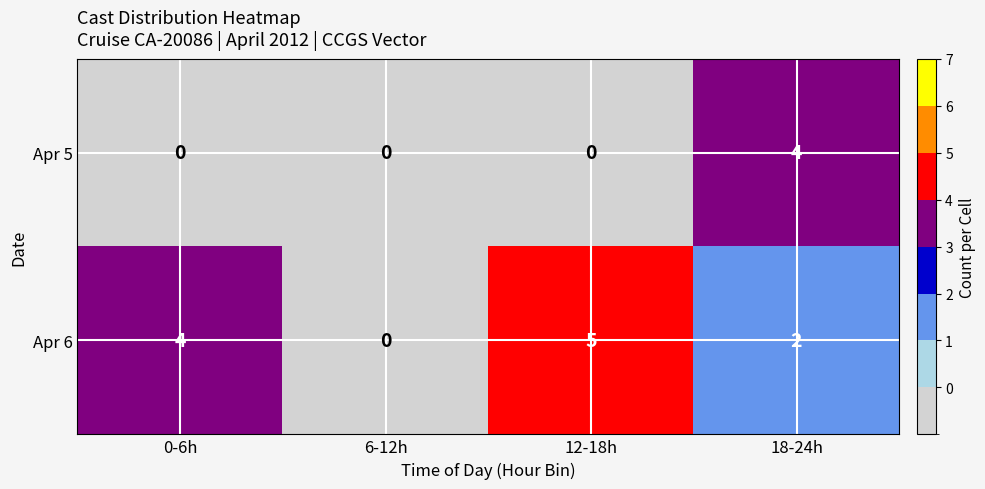

The value of Apr 5 at 12-18h is 3. True or false?

False